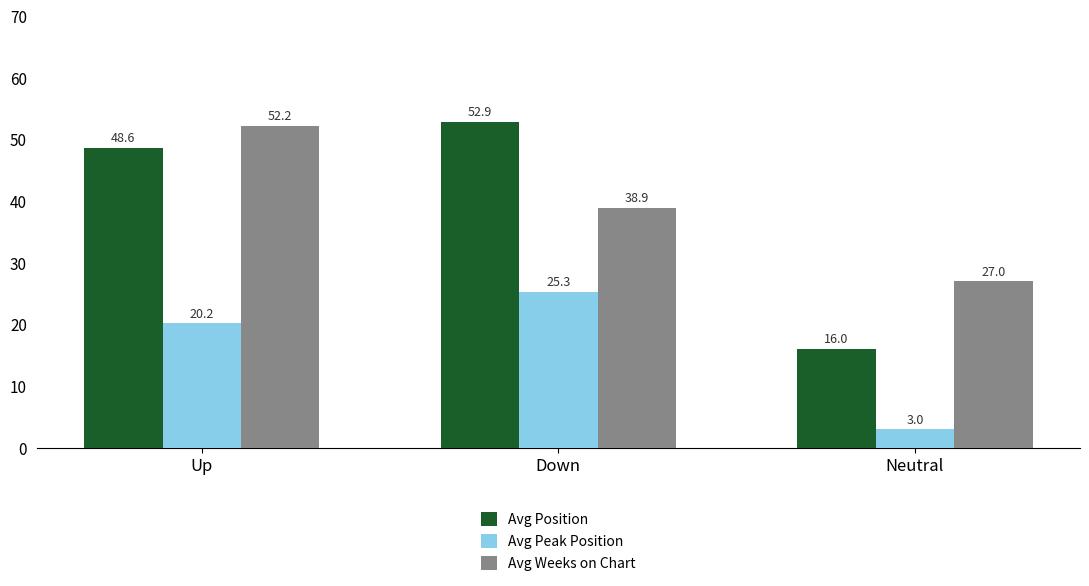

Which series has the largest range (max minus min)?

Avg Position